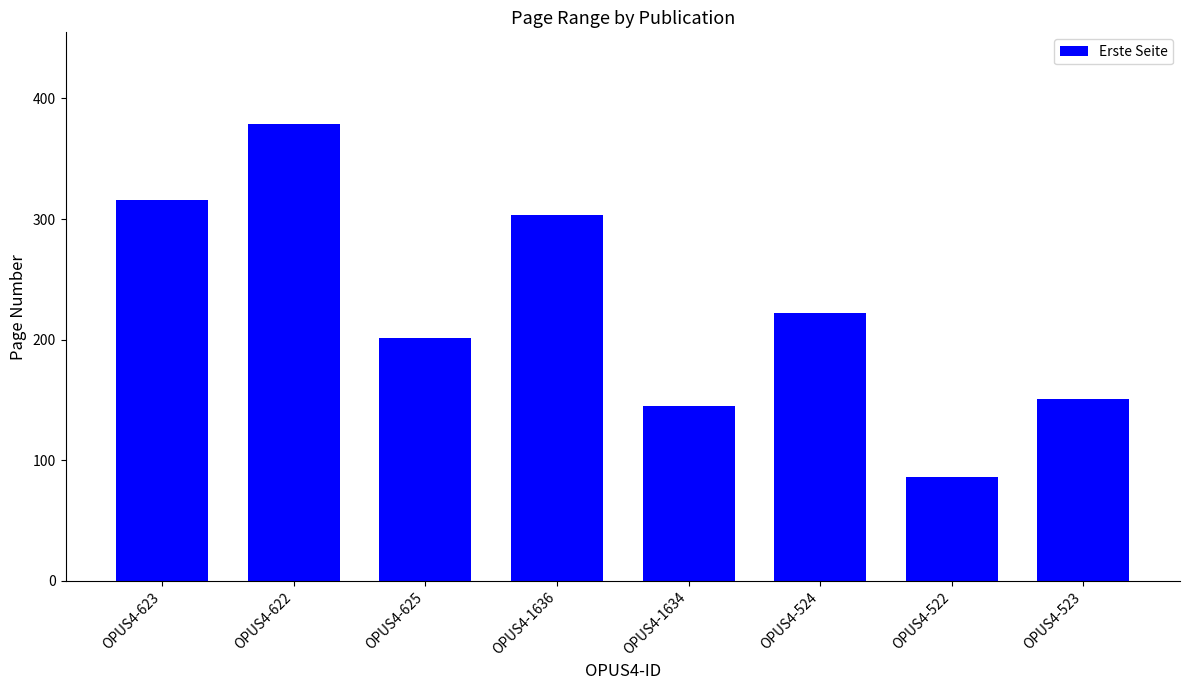

Which has a higher value, OPUS4-623 or OPUS4-524?

OPUS4-623